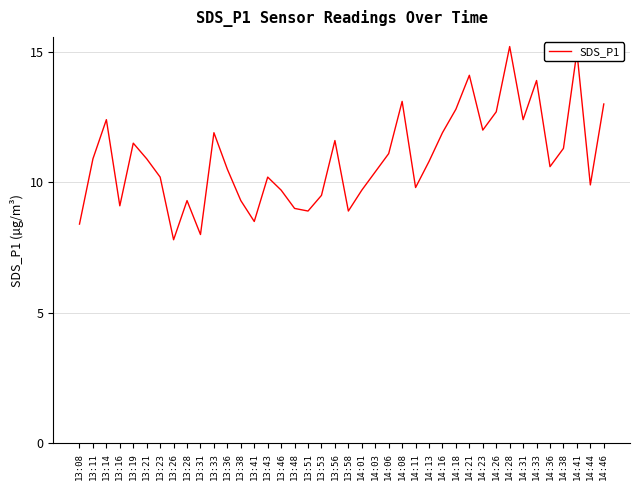

Reading right to left, list all the values displayed in this chart.

14:46=13.0	14:44=9.9	14:41=15.0	14:38=11.3	14:36=10.6	14:33=13.9	14:31=12.4	14:28=15.2	14:26=12.7	14:23=12.0	14:21=14.1	14:18=12.8	14:16=11.9	14:13=10.8	14:11=9.8	14:08=13.1	14:06=11.1	14:03=10.4	14:01=9.7	13:58=8.9	13:56=11.6	13:53=9.5	13:51=8.9	13:48=9.0	13:46=9.7	13:43=10.2	13:41=8.5	13:38=9.3	13:36=10.5	13:33=11.9	13:31=8.0	13:28=9.3	13:26=7.8	13:23=10.2	13:21=10.9	13:19=11.5	13:16=9.1	13:14=12.4	13:11=10.9	13:08=8.4